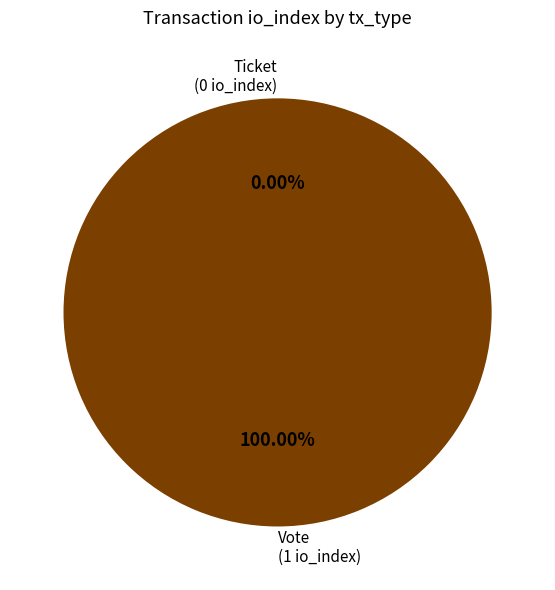

To the nearest percent, what is the difference between the largest and smallest slice percentages?

100%